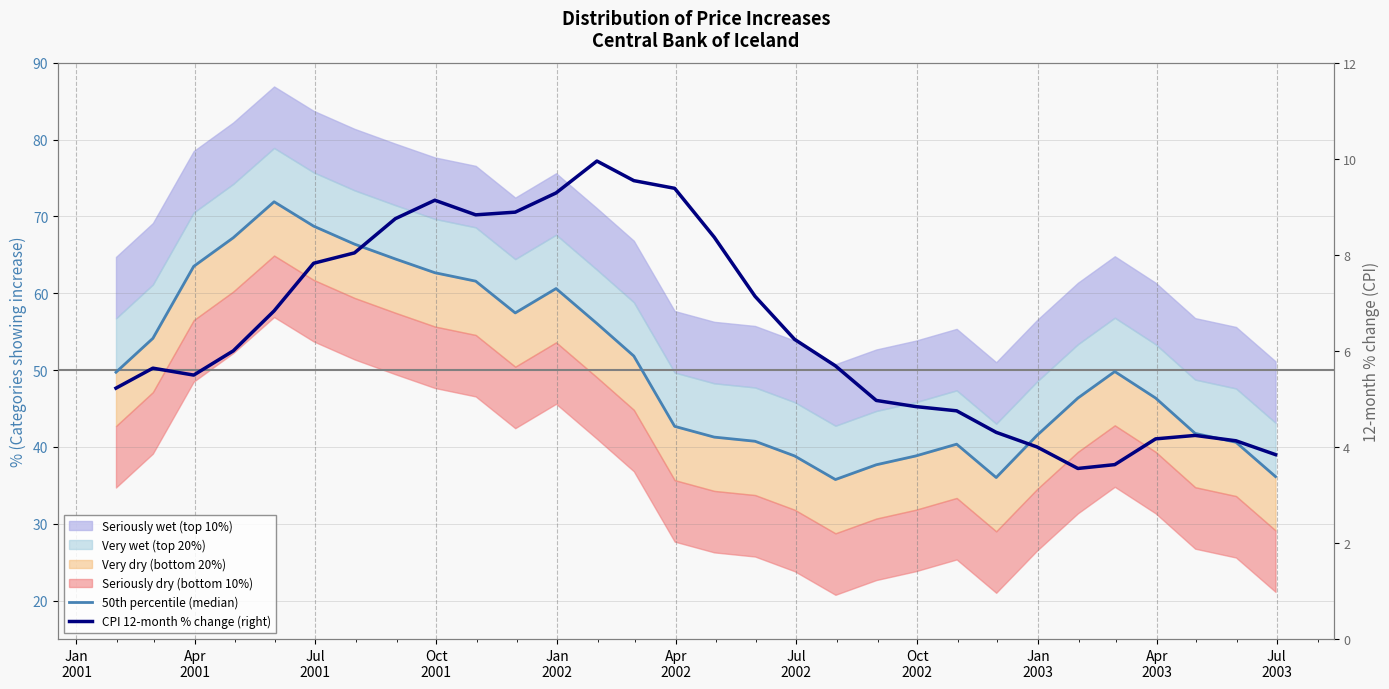

True or false: 50th percentile (median) and CPI 12-month % change (right) cross at least once.

True